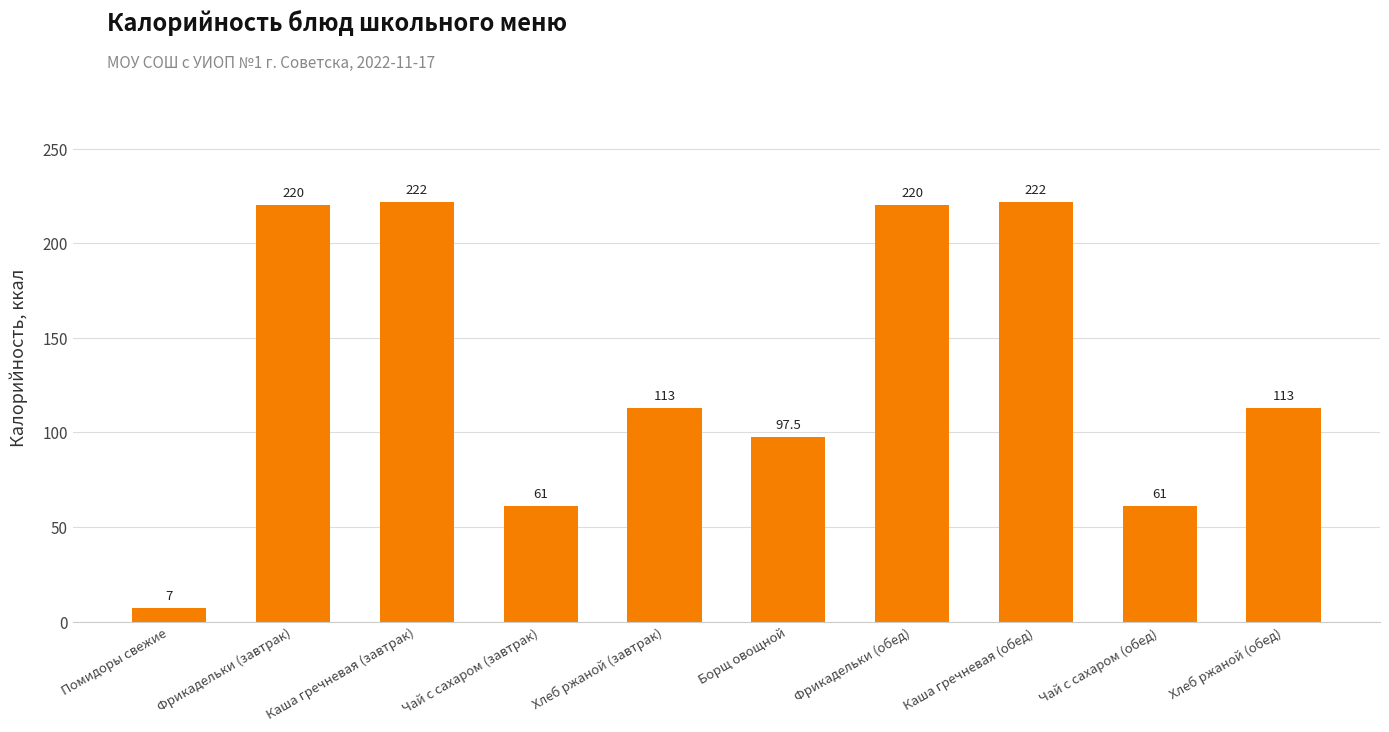

What is the approximate value at Каша гречневая (завтрак)?

222.0